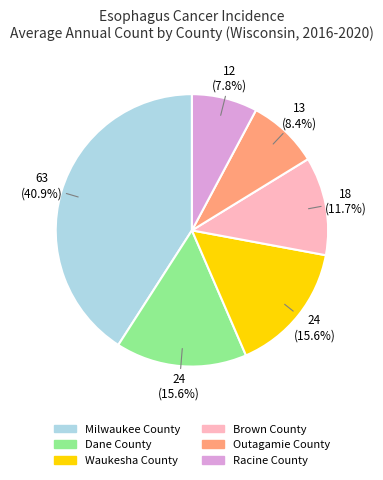

Combined, what portion of the pie is Milwaukee County and Brown County?

52.6%